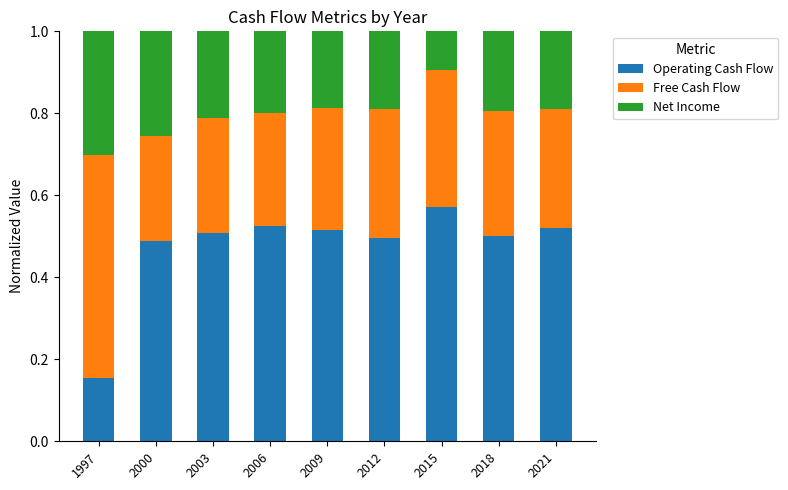

The Operating Cash Flow series shows 0.7 at 2006. True or false?

False